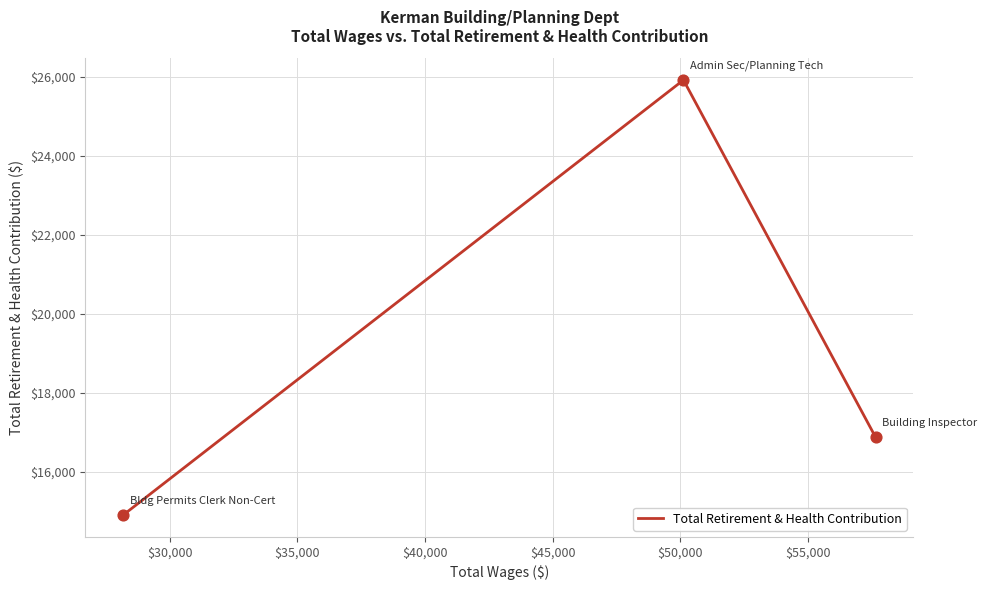

What is the greatest value displayed?

25917